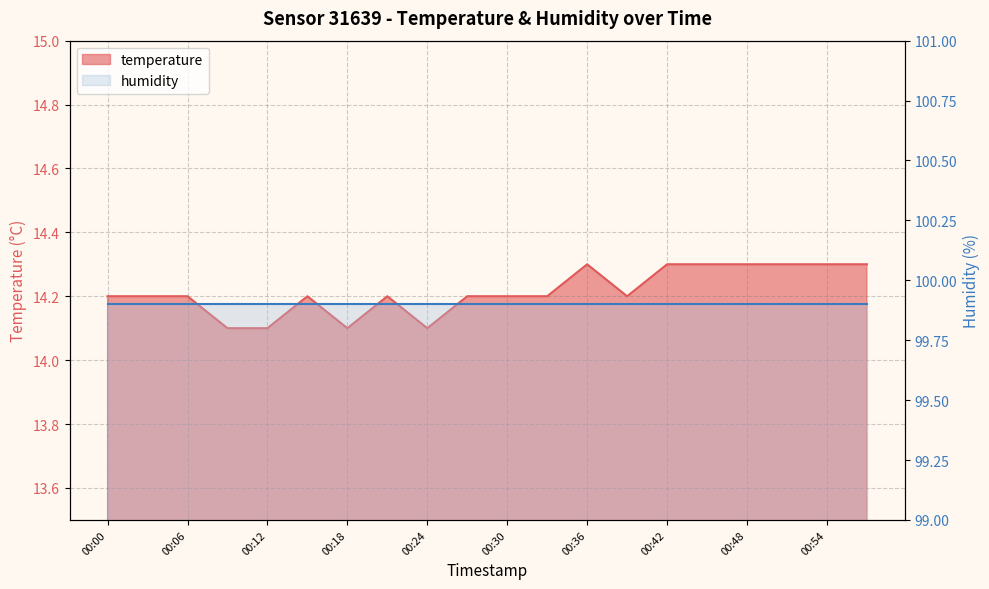

How many data points does each series have?

20